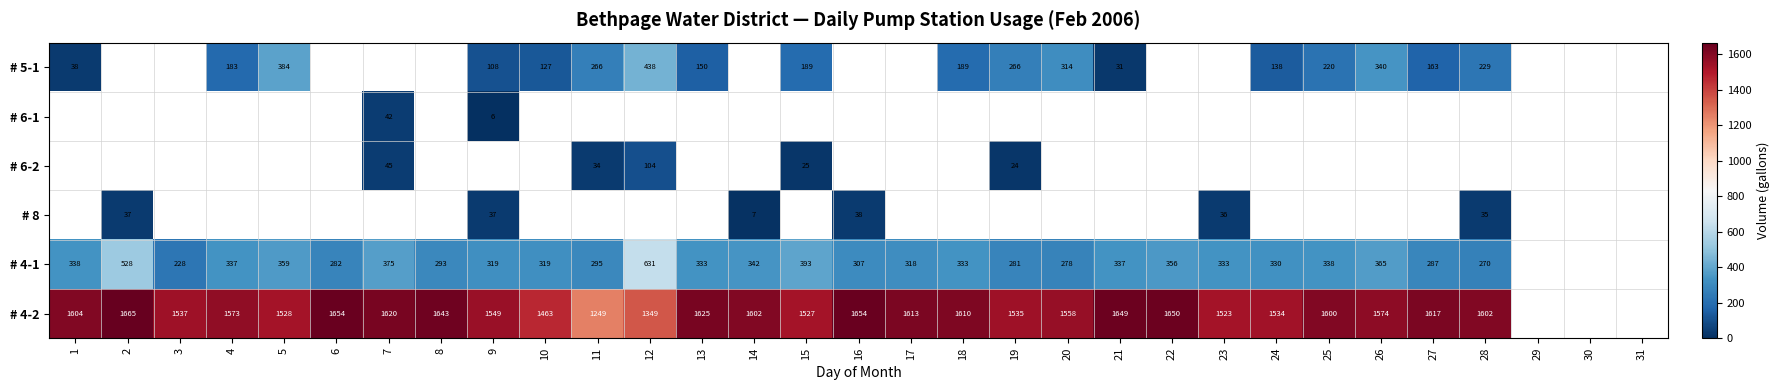

Is it true that # 5-1 equals 284.5 at 12?

False